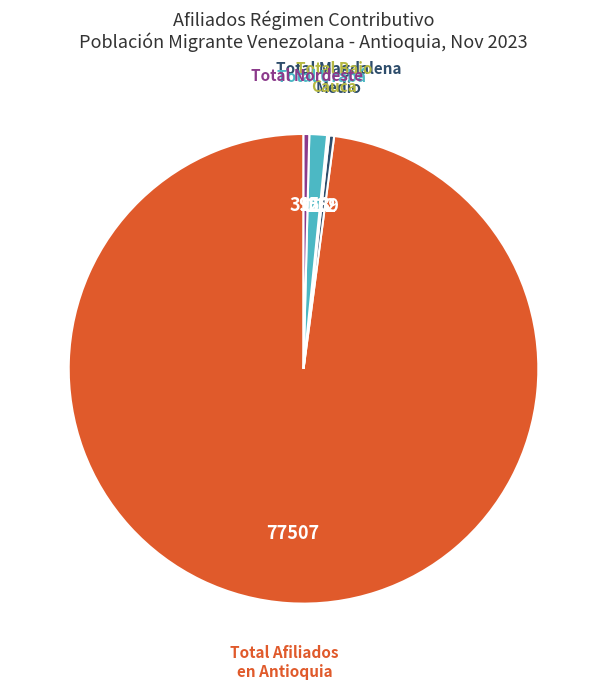

Is there any slice that represents more than half of the pie?

Yes